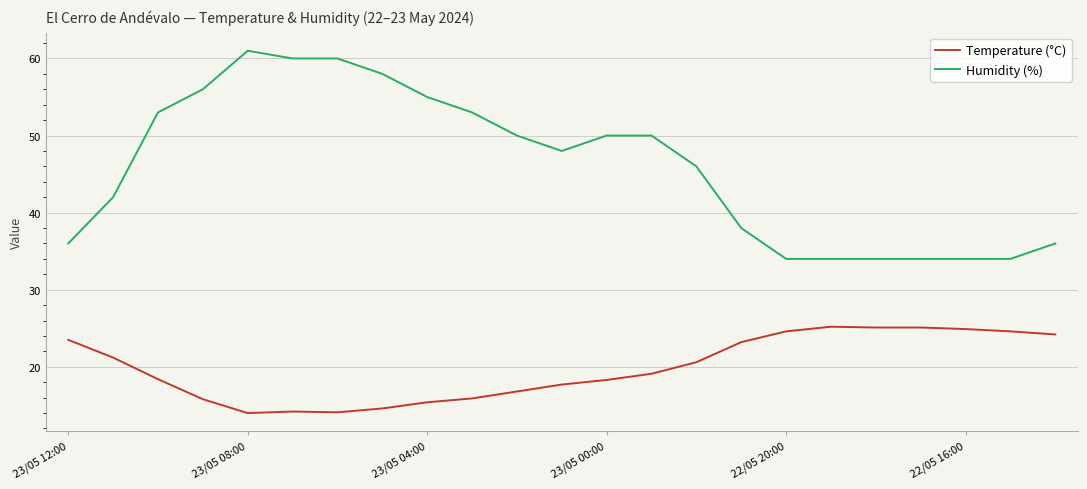

Which series has the largest range (max minus min)?

Humidity (%)